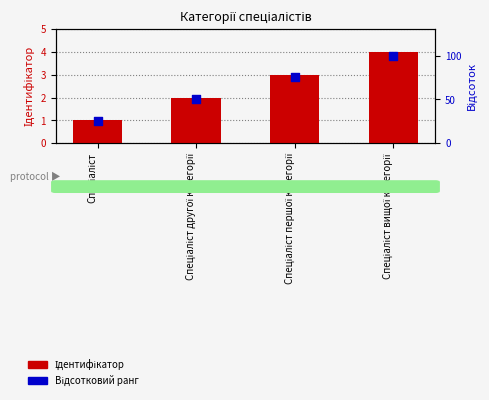

At how many categories does at least one series exceed 67?

2